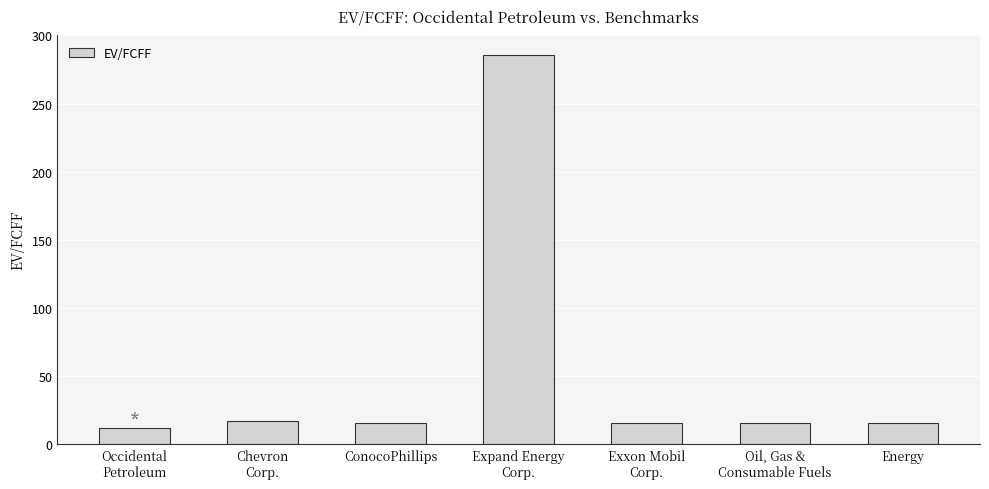

What is the change in value from Expand Energy
Corp. to Oil, Gas &
Consumable Fuels?

-269.8